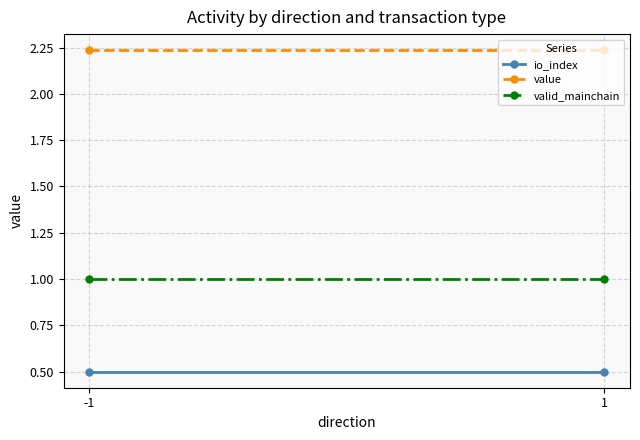

Reading right to left, extract all data points from this chart.

io_index: 0.5	0.5
value: 2.2	2.2
valid_mainchain: 1.0	1.0